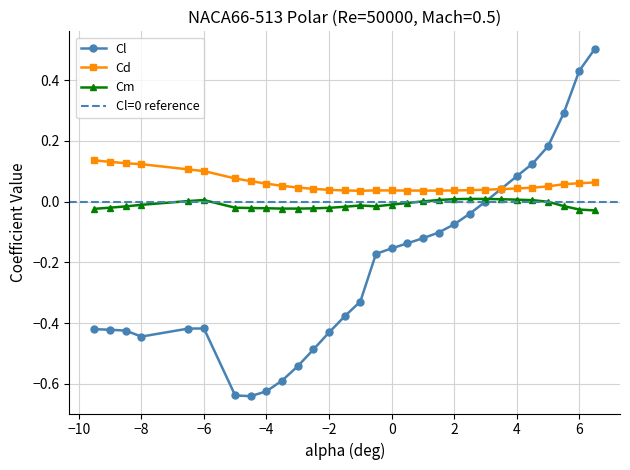

How many interior local peaks does the Cd series have?

1